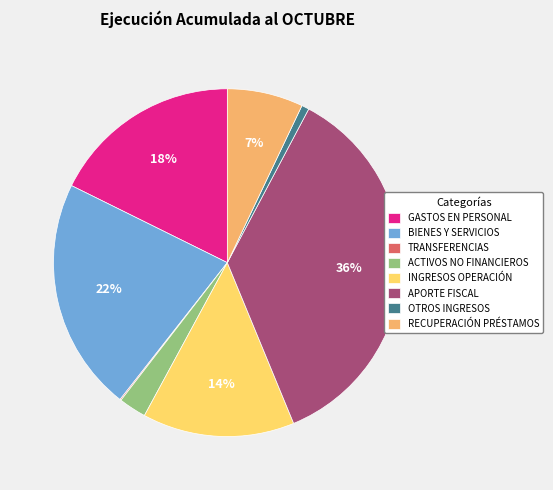

To the nearest percent, what percentage of the pie is BIENES Y SERVICIOS?

22%